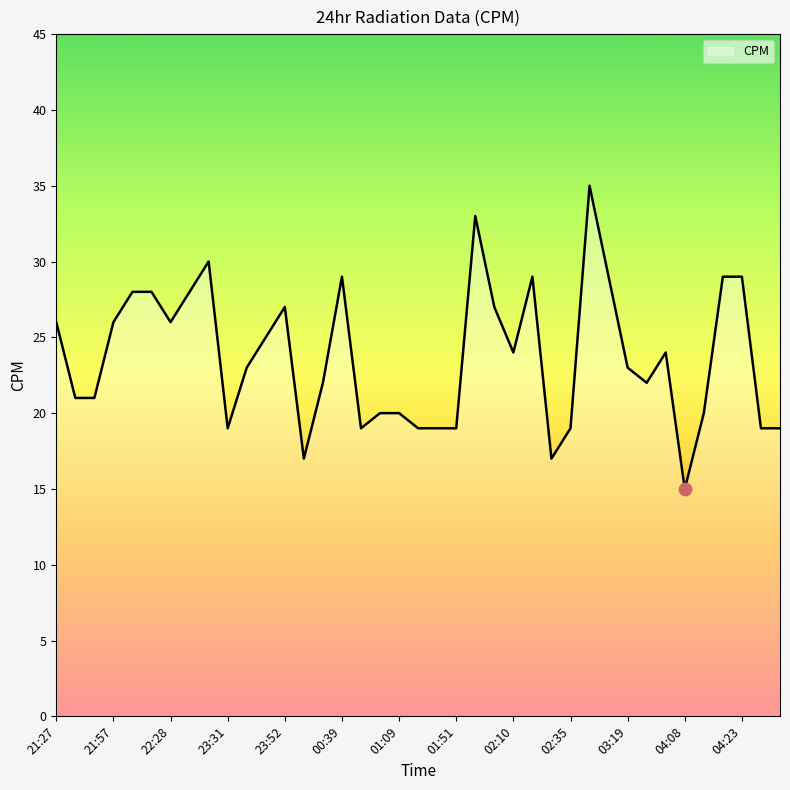

What is the maximum value shown in the chart?

35